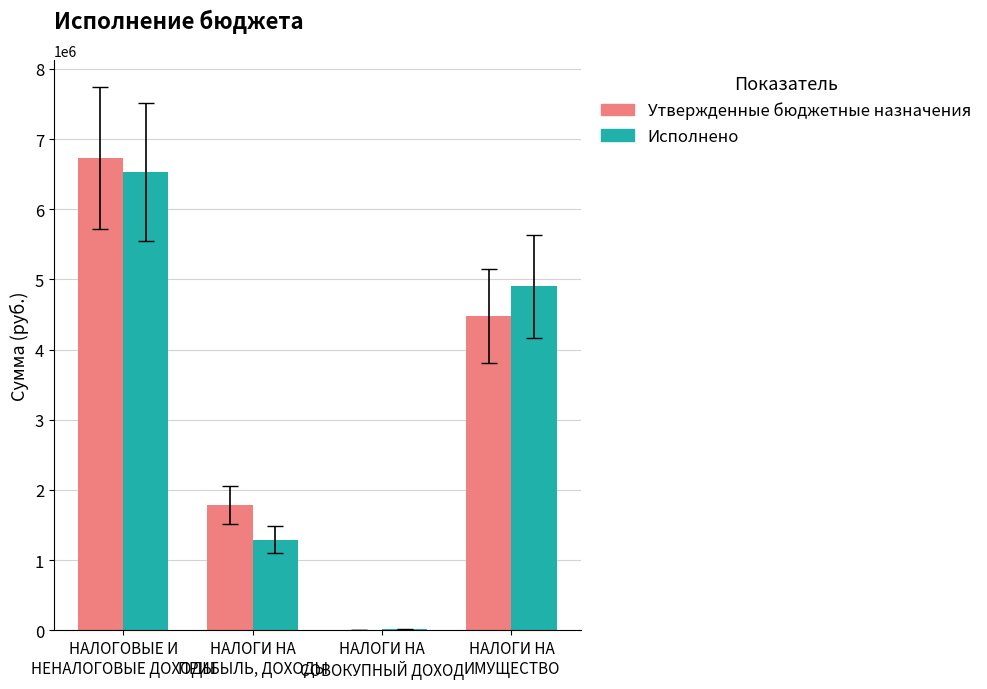

What is the sum of all Исполнено values?

12737750.9